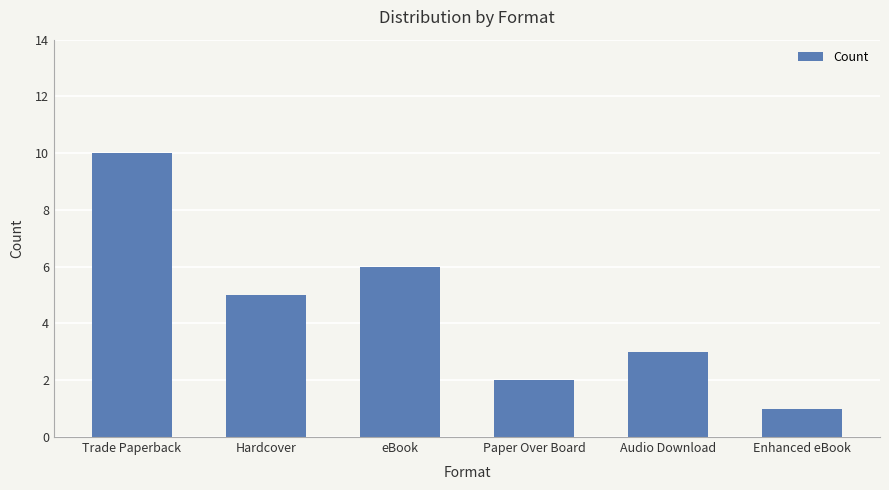

Where does the data first go above 5?

Trade Paperback